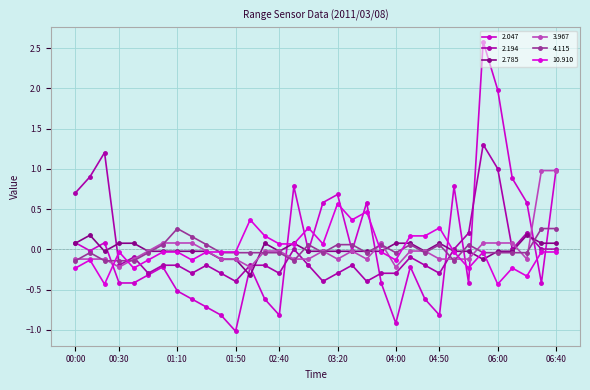

At which label is 2.194 closest to 0?

02:50